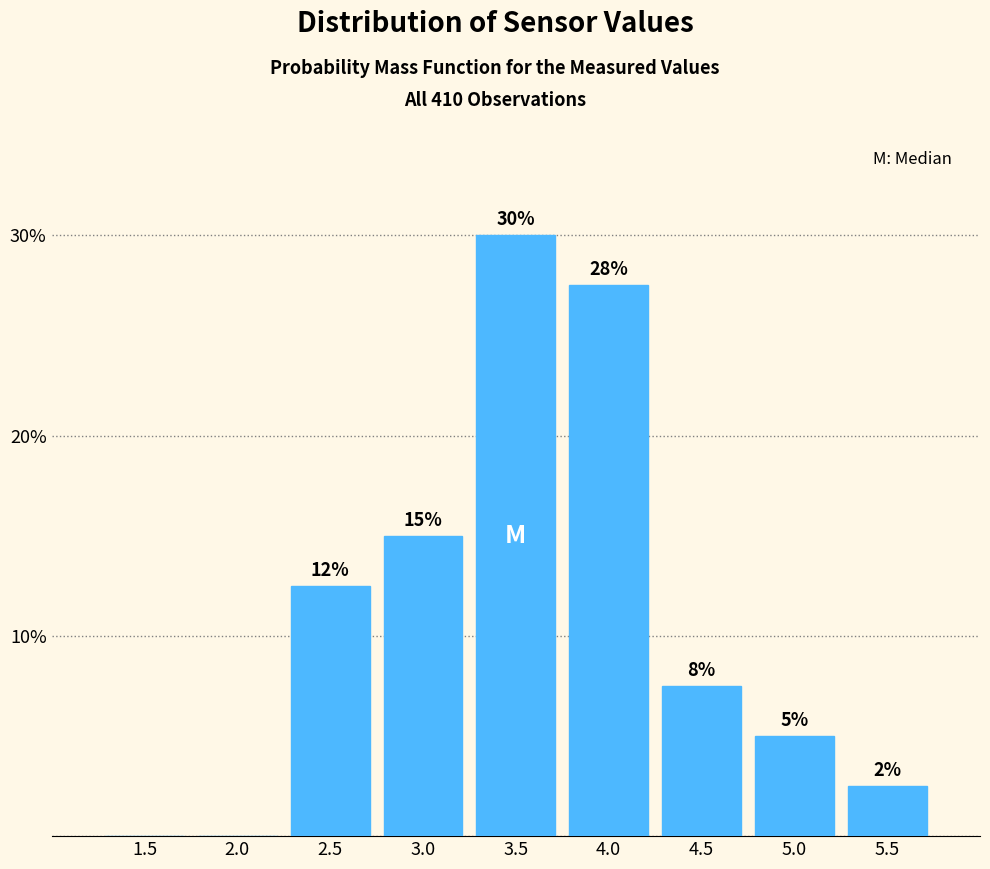

Are the bars horizontal?

No